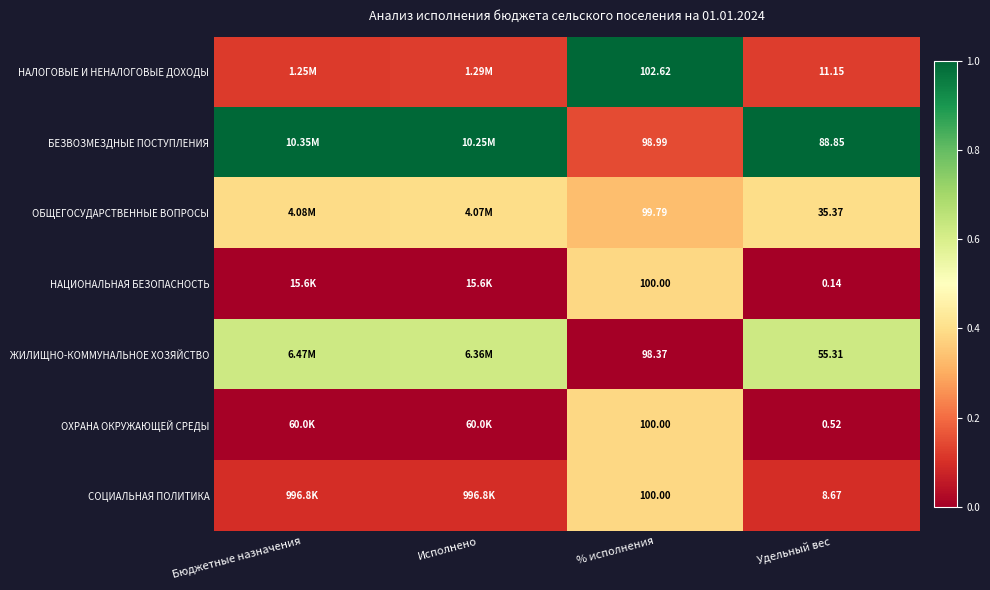

At Удельный вес, list the series in order from largest to smallest.

БЕЗВОЗМЕЗДНЫЕ ПОСТУПЛЕНИЯ, ЖИЛИЩНО-КОММУНАЛЬНОЕ ХОЗЯЙСТВО, ОБЩЕГОСУДАРСТВЕННЫЕ ВОПРОСЫ, НАЛОГОВЫЕ И НЕНАЛОГОВЫЕ ДОХОДЫ, СОЦИАЛЬНАЯ ПОЛИТИКА, ОХРАНА ОКРУЖАЮЩЕЙ СРЕДЫ, НАЦИОНАЛЬНАЯ БЕЗОПАСНОСТЬ